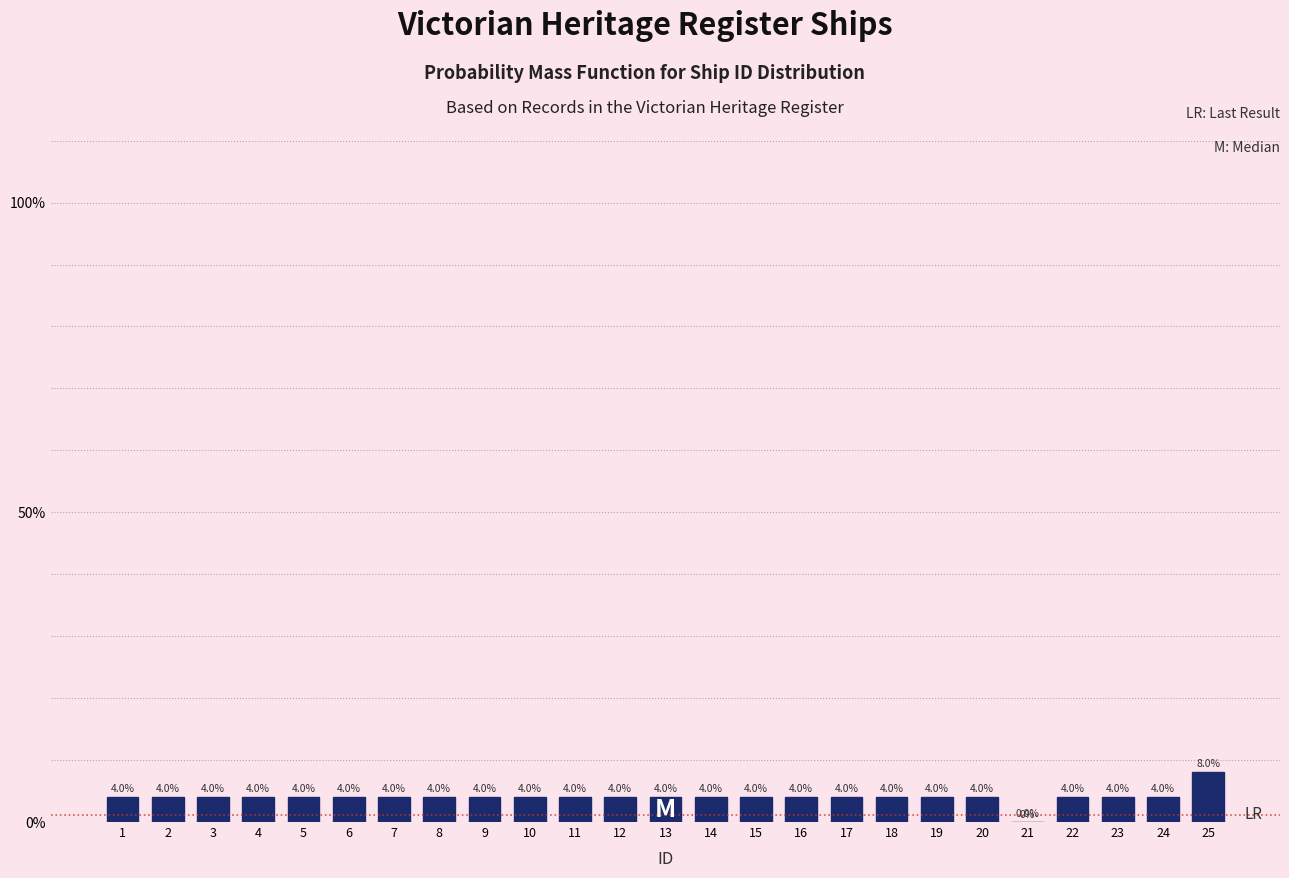

Reading left to right, what are all the values shown in this chart?

1=4	2=4	3=4	4=4	5=4	6=4	7=4	8=4	9=4	10=4	11=4	12=4	13=4	14=4	15=4	16=4	17=4	18=4	19=4	20=4	21=0	22=4	23=4	24=4	25=8